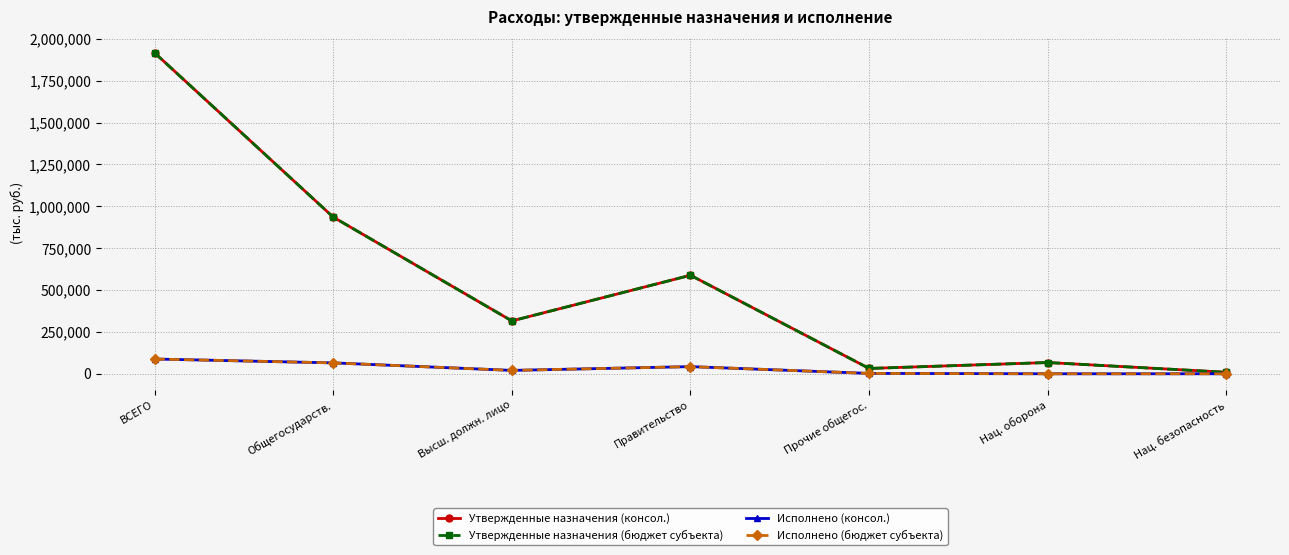

What is the difference between the maximum and minimum values in the Исполнено (консол.) series?

88121.2